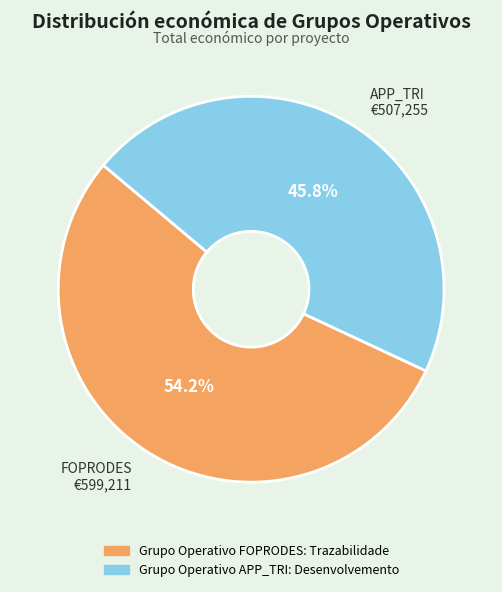

Which category has the biggest portion of the pie?

FOPRODES €599,211